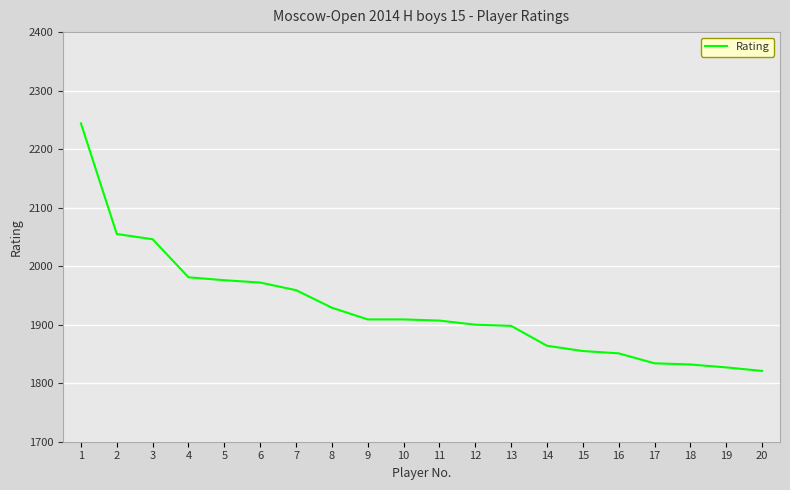

Count the number of categories in the chart.

20